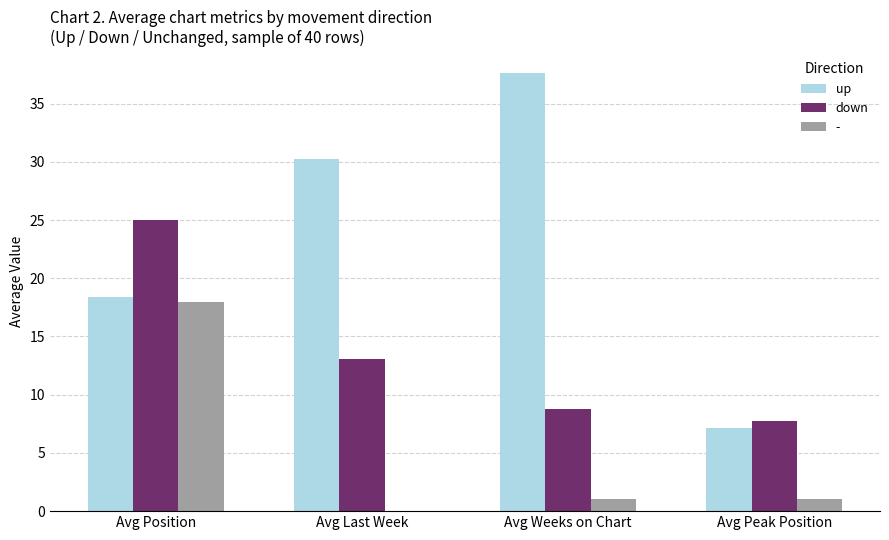

Is it true that up equals 9.6 at Avg Peak Position?

False